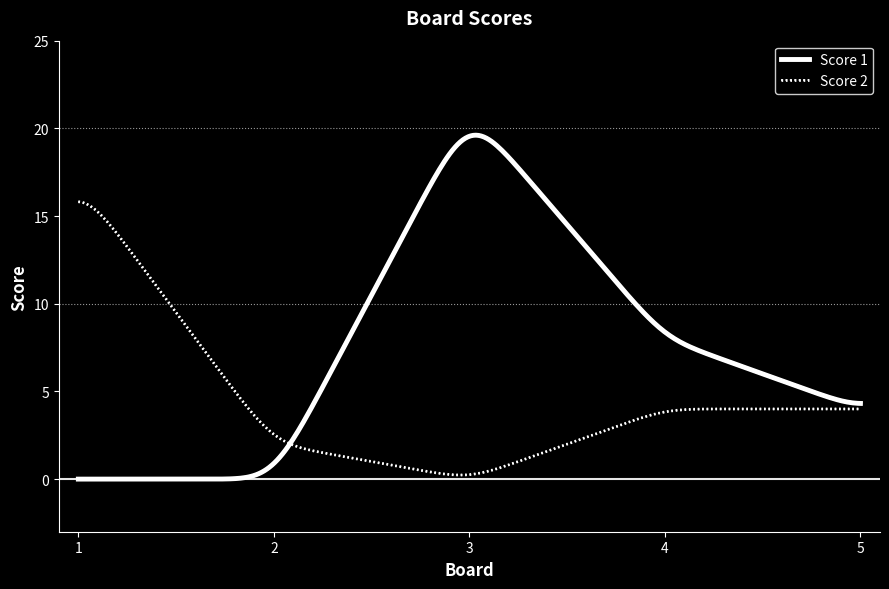

Which series has the largest total across all categories?

Score 1